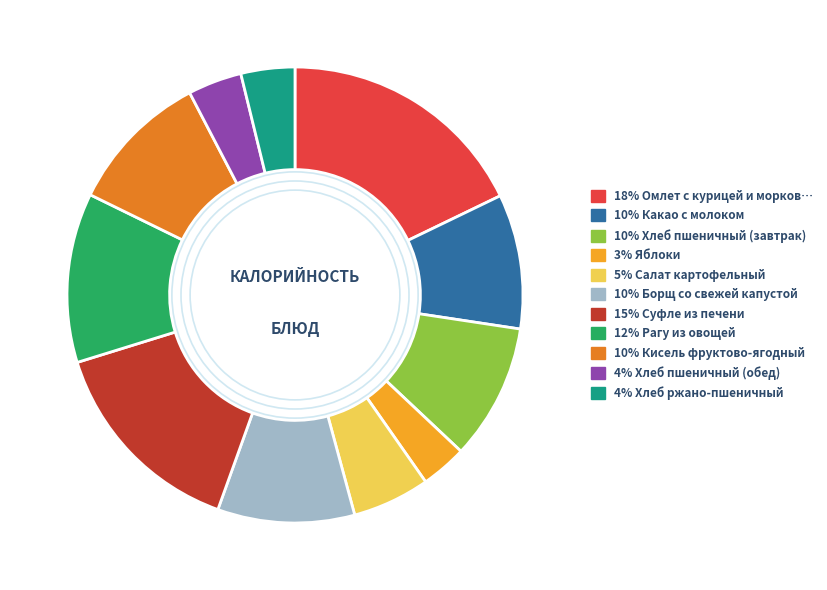

Is there a majority slice in this chart?

No